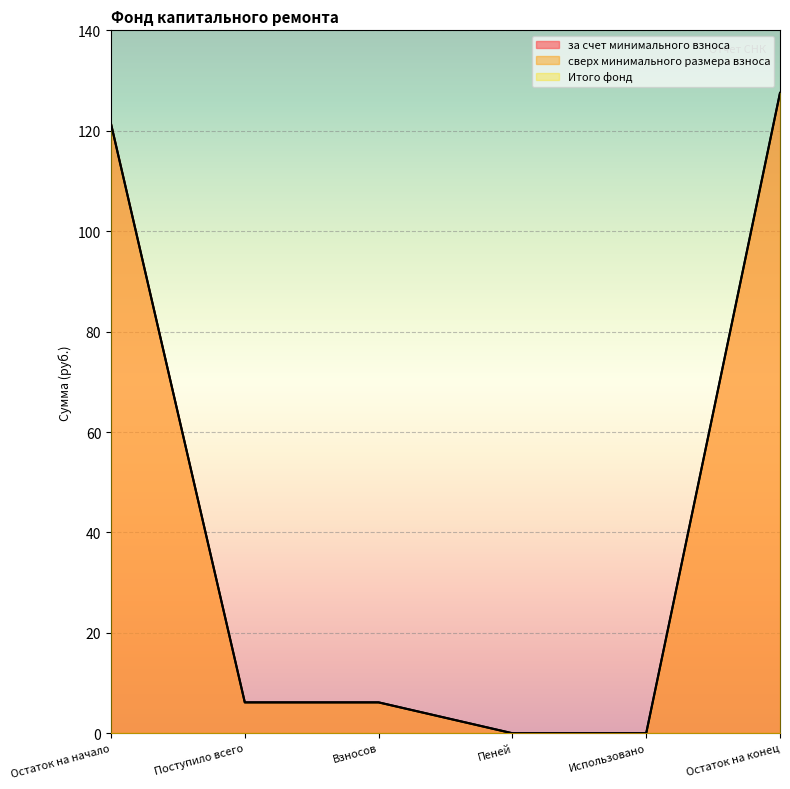

How many values in the за счет минимального взноса series are below 6?

2